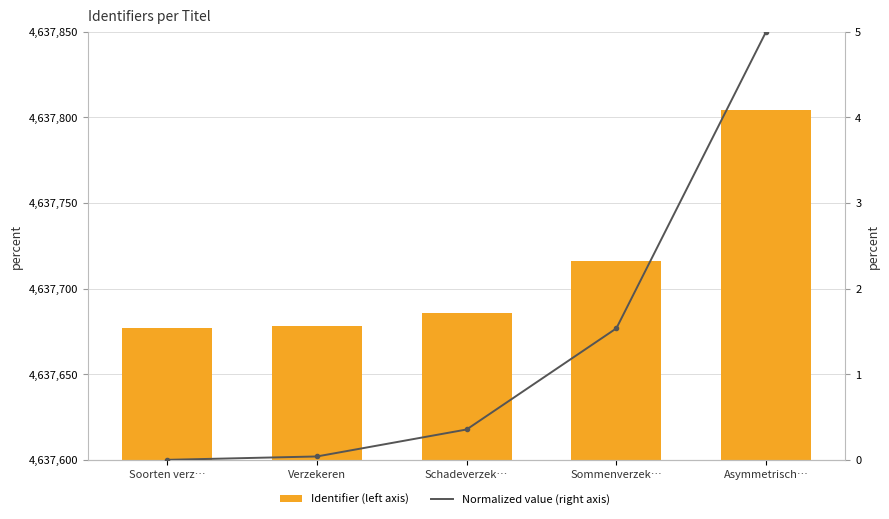

List the series in order of their overall mean, lowest first.

Normalized value (right axis), Identifier (left axis)